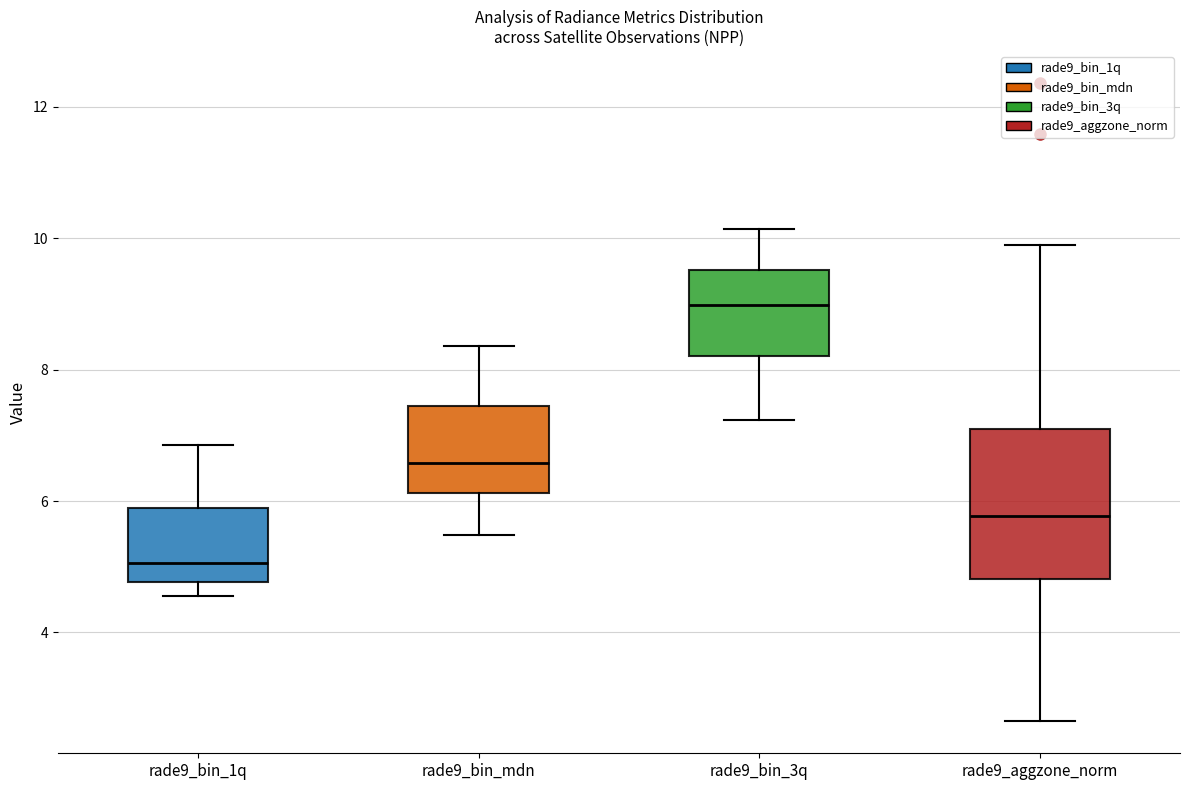

Comparing the boxes themselves (not the whiskers), which one is the tallest?

rade9_aggzone_norm